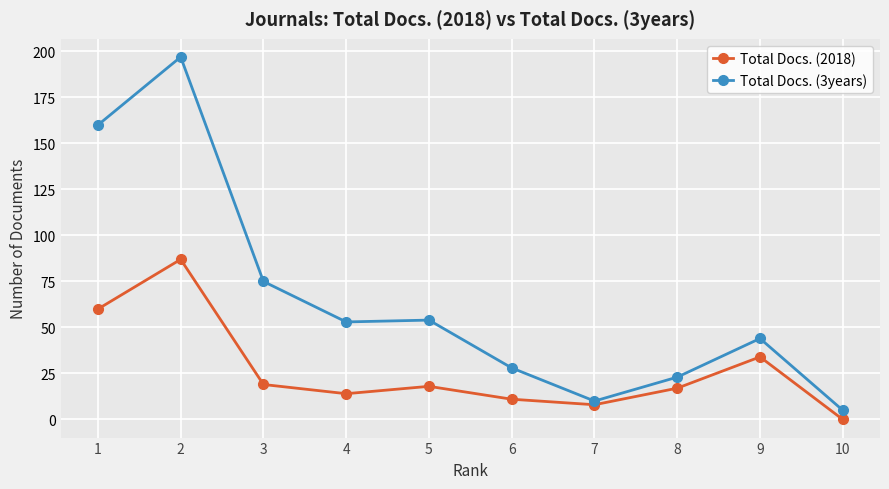

How many categories are shown in the chart?

10